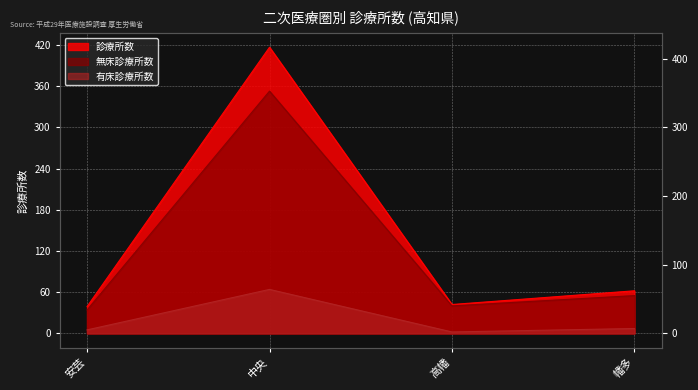

Which label corresponds to the largest value in the chart?

中央